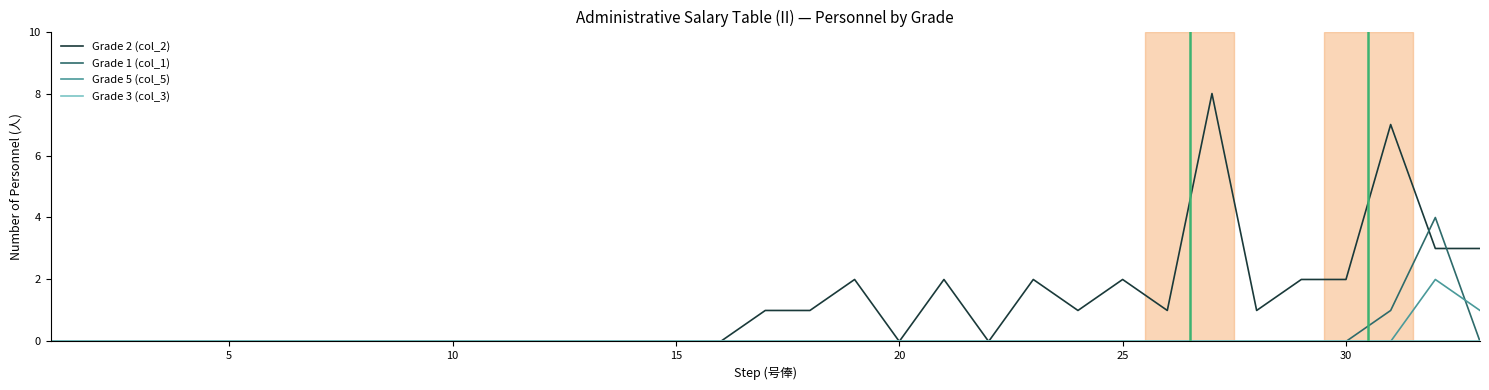

Which series has the widest spread of values?

Grade 2 (col_2)